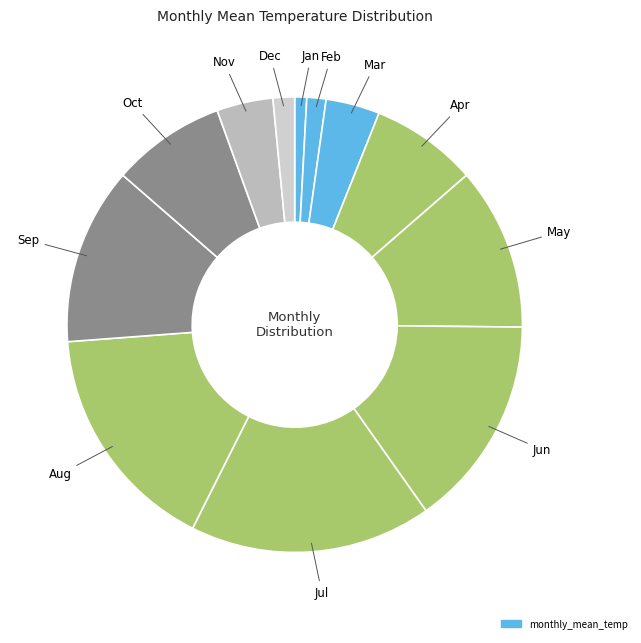

Do Nov and Jan together represent more than half of the pie?

No